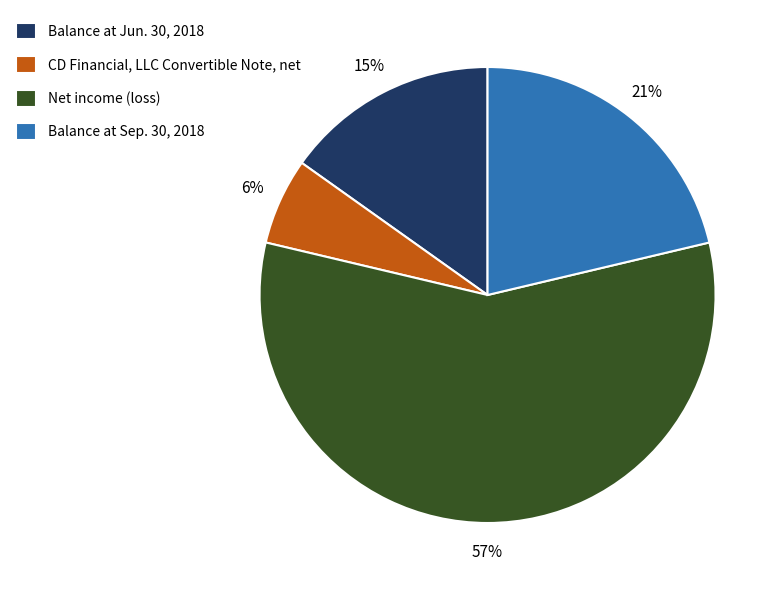

Which slice represents more than half of the pie?

Net income (loss)